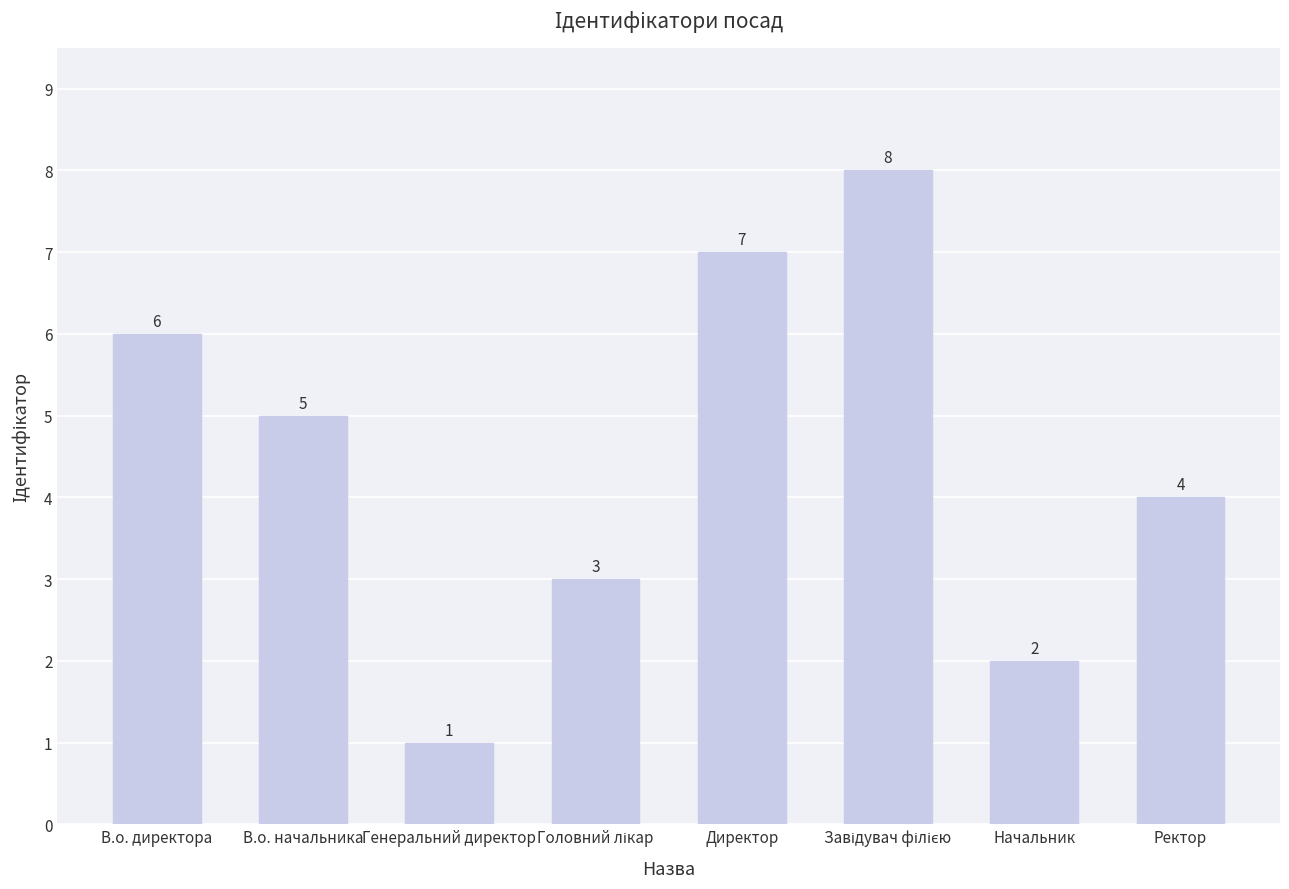

The chart shows a value of 6 at В.о. директора. True or false?

True